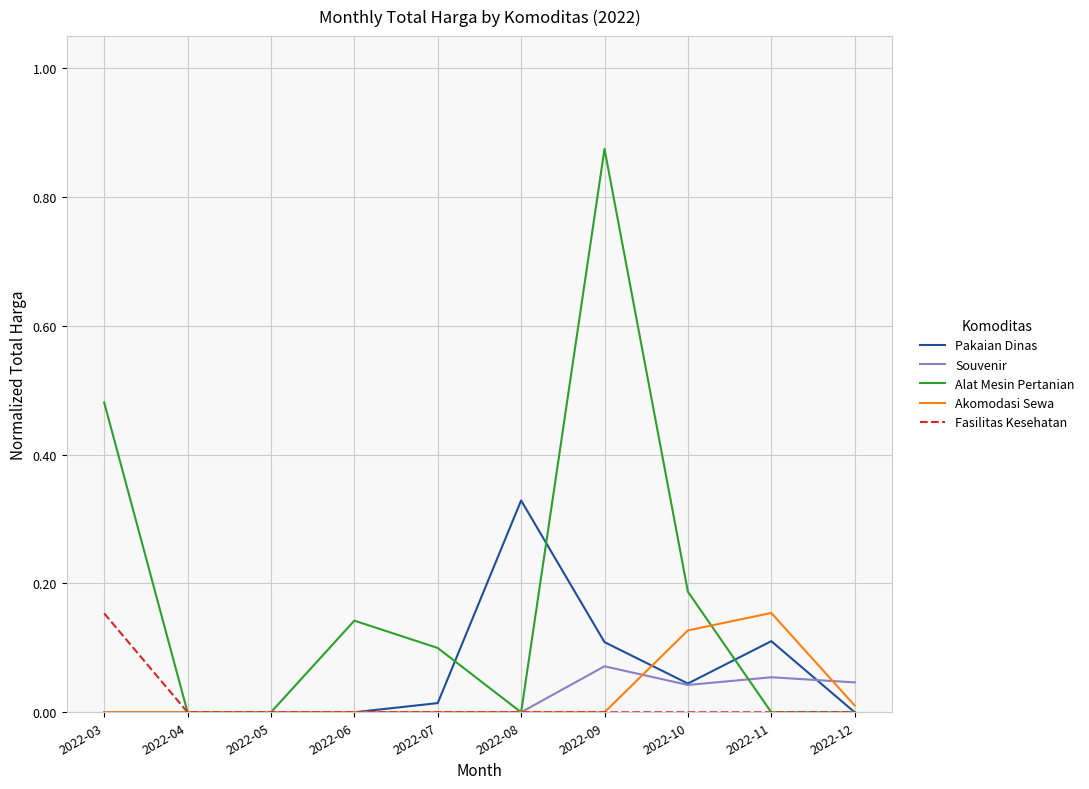

Which series changed the most between 2022-10 and 2022-11?

Alat Mesin Pertanian